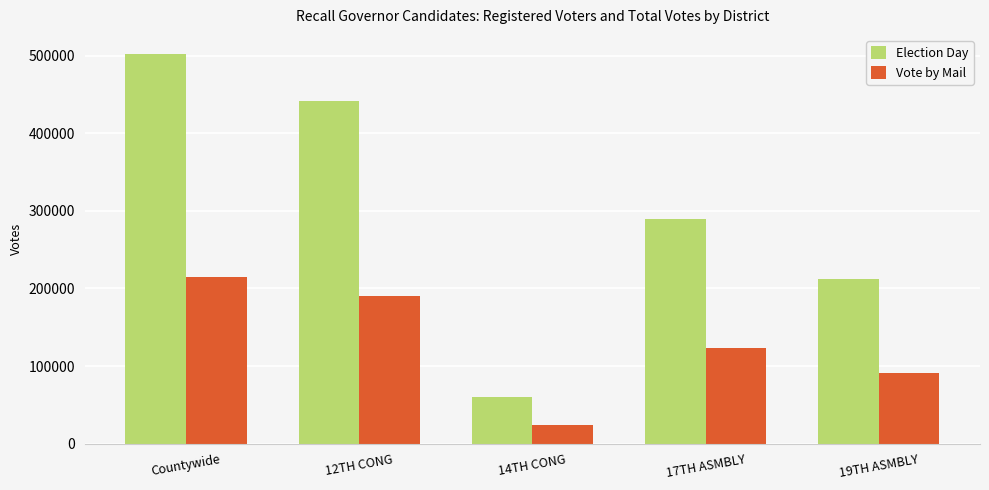

What is the average value of the Election Day series?

301151